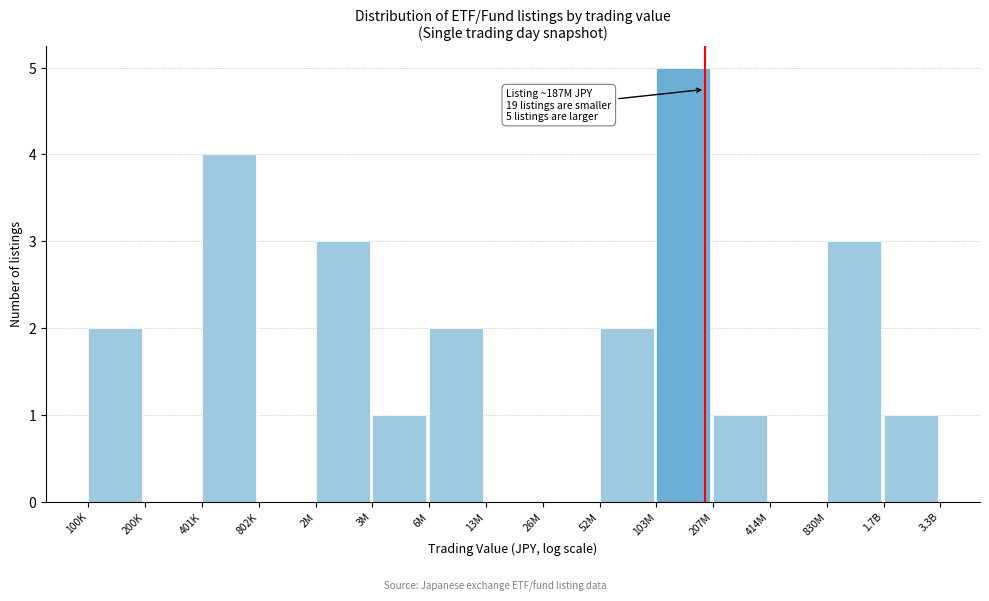

Reading left to right, transcribe all the data shown in this chart.

100K=2	200K=0	401K=4	802K=0	2M=3	3M=1	6M=2	13M=0	26M=0	52M=2	103M=5	207M=1	414M=0	830M=3	1.7B=1